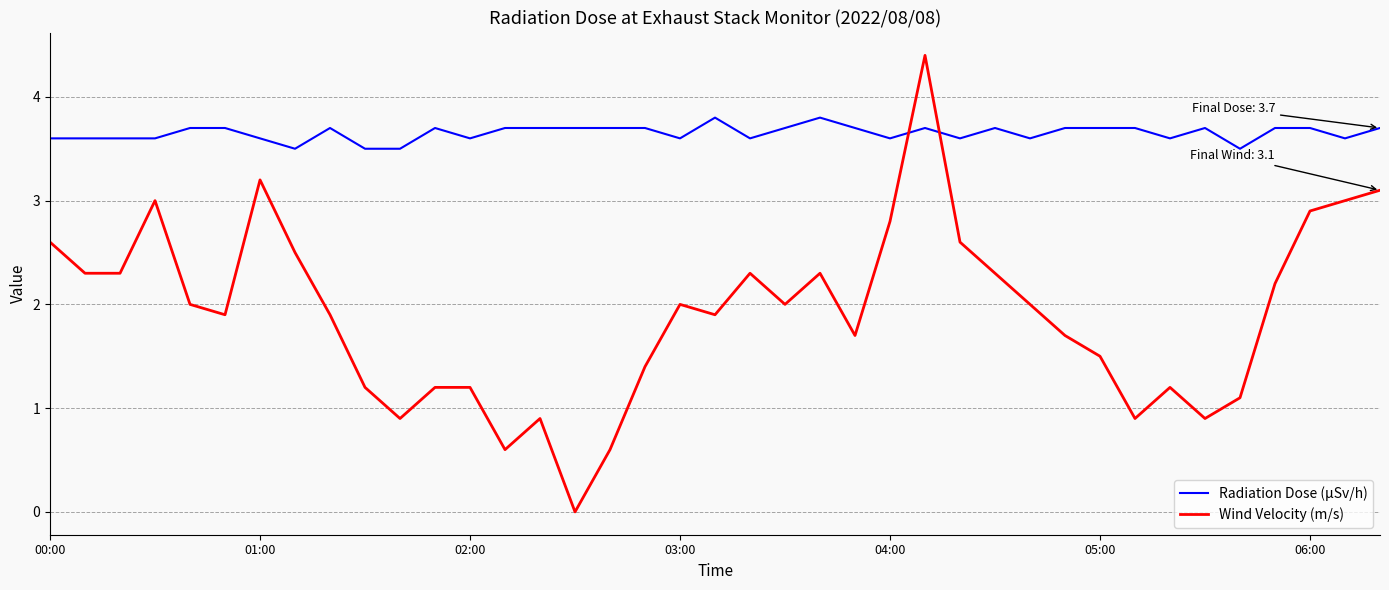

What are all the series names shown in the legend?

Radiation Dose (μSv/h), Wind Velocity (m/s)